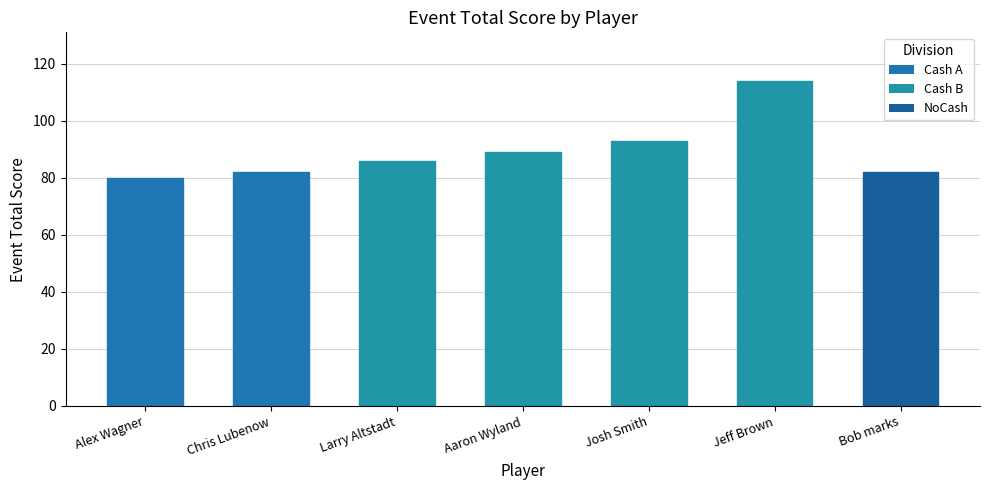

Between Aaron Wyland and Bob marks, which is larger?

Aaron Wyland